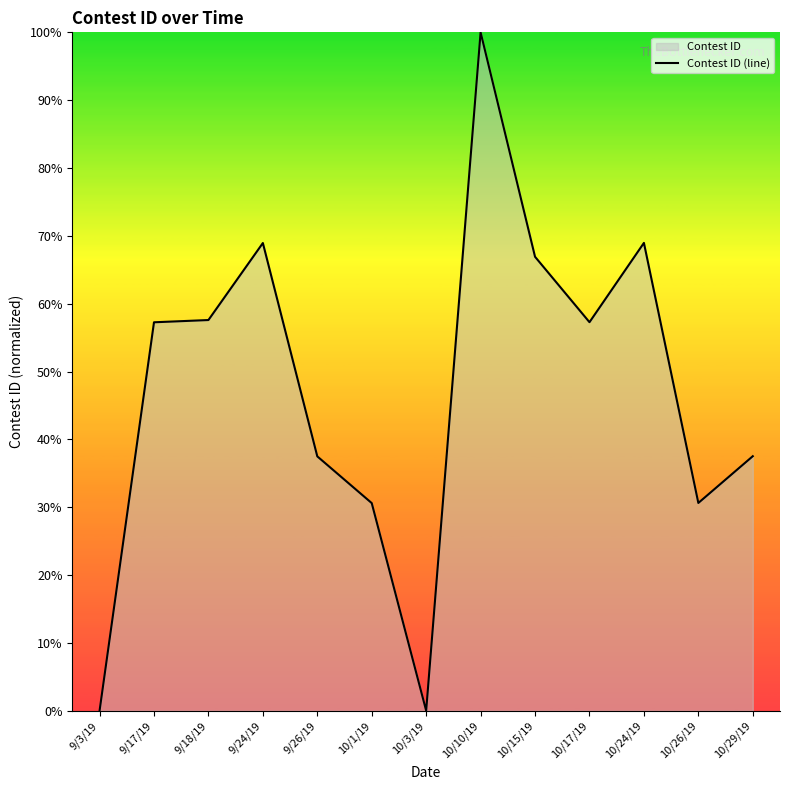

What is the greatest value displayed?

100.0